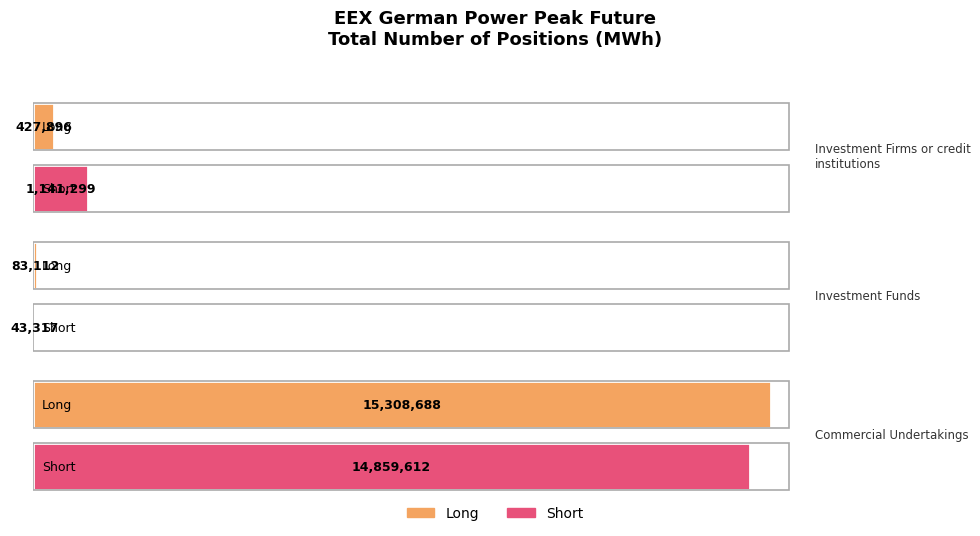

Where is Short nearest to the value 7451464?

Investment Firms or credit institutions